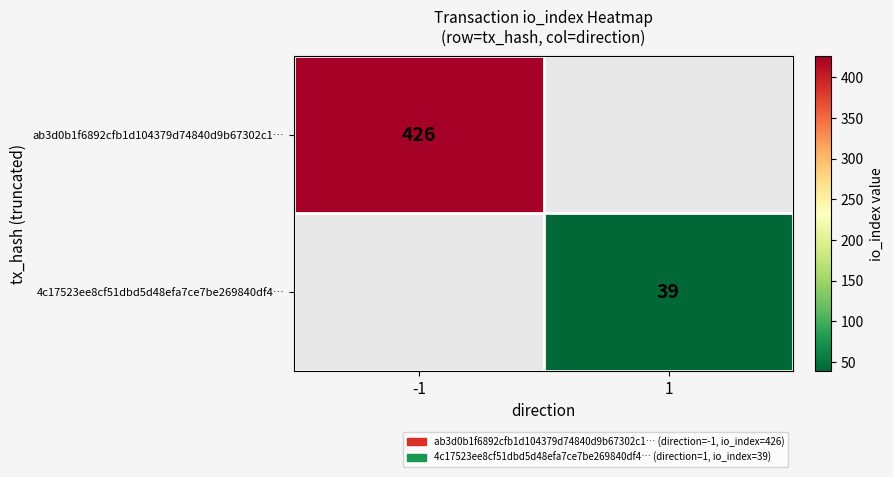

The value of 4c17523ee8cf51dbd5d48efa7ce7be269840df4… at 1 is 69.4. True or false?

False